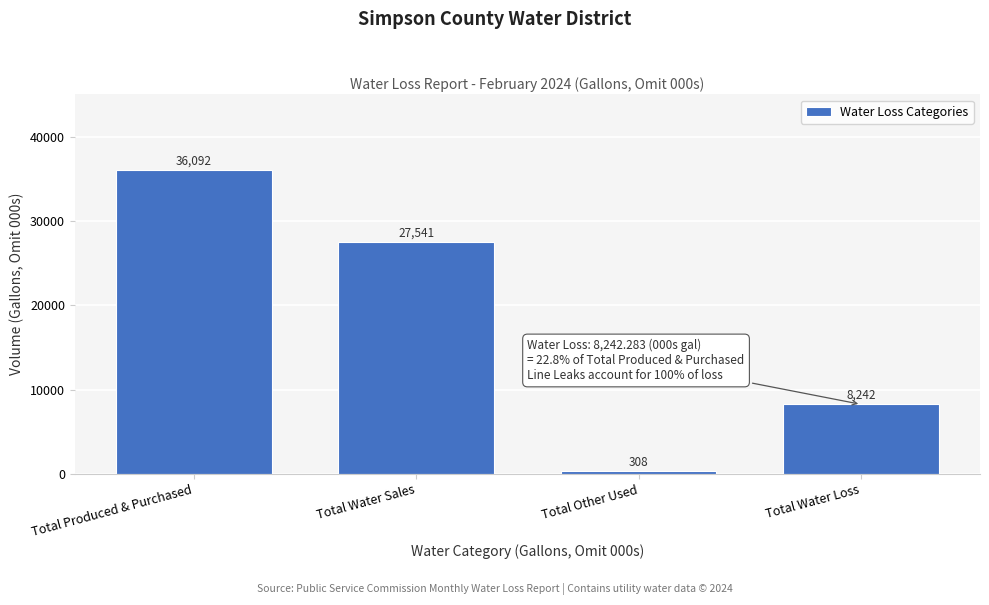

Rank the categories by value from lowest to highest.

Total Other Used, Total Water Loss, Total Water Sales, Total Produced & Purchased